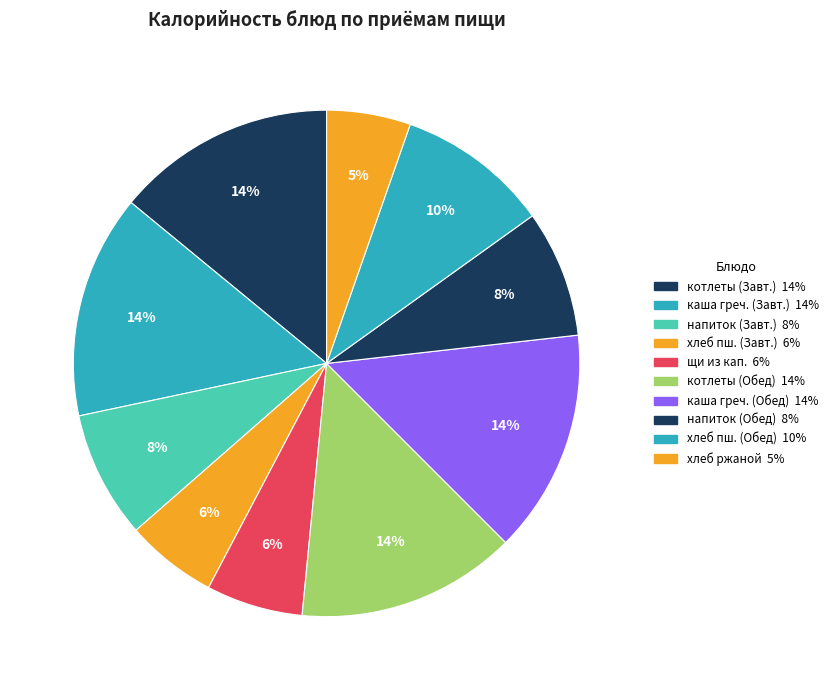

How many segments does this pie chart have?

10